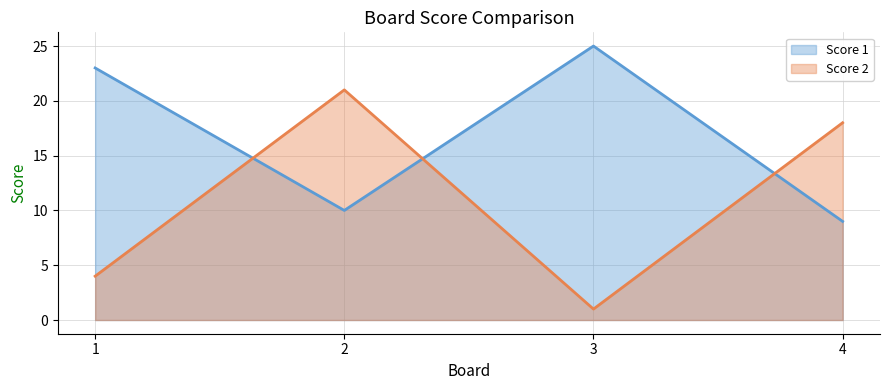

Is it true that Score 1 equals 9 at 4?

True